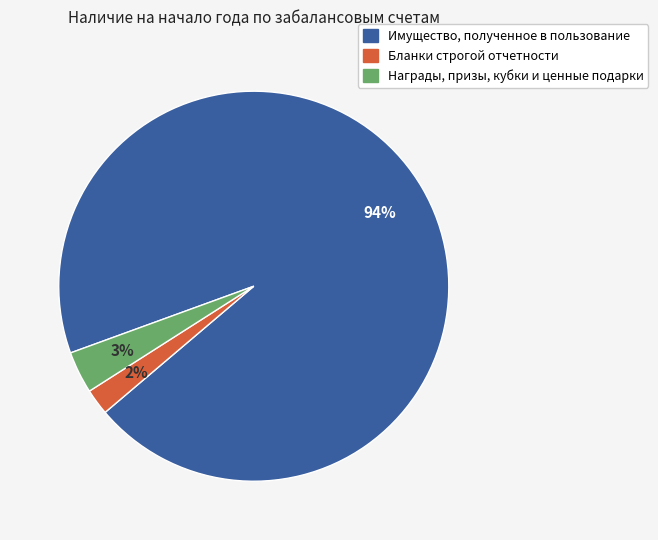

Count the number of slices in the pie.

3